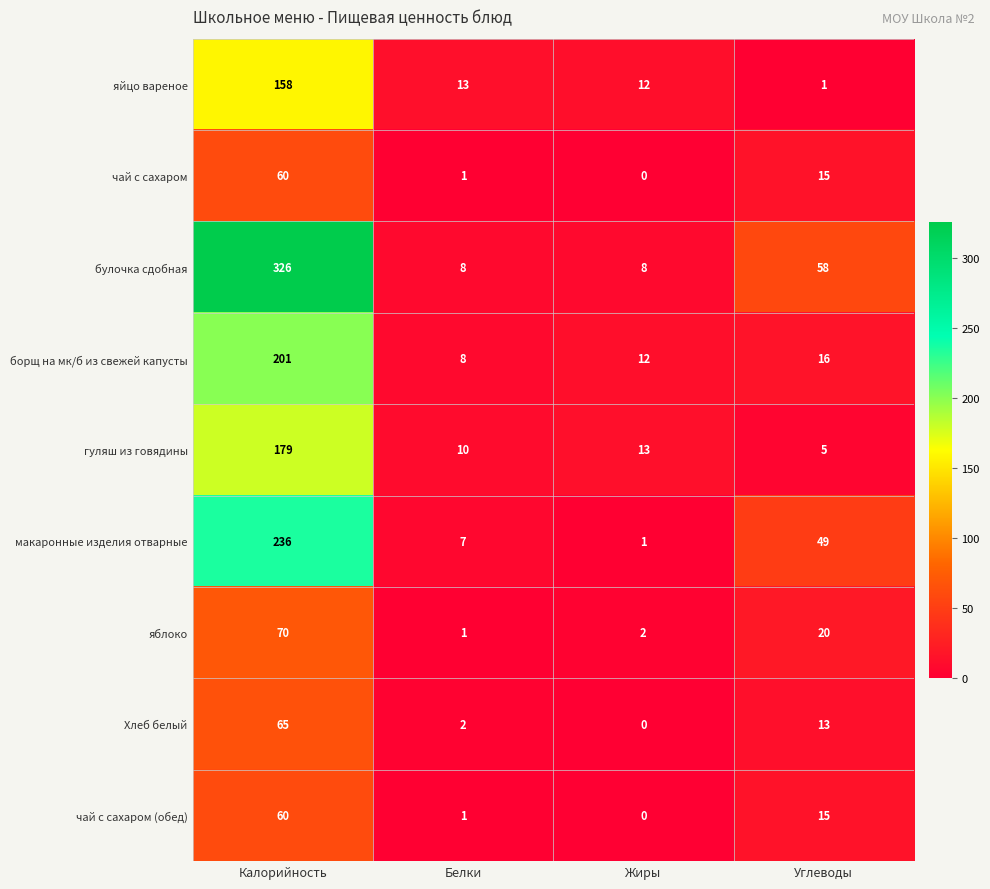

Is it true that булочка сдобная equals 20 at Углеводы?

False